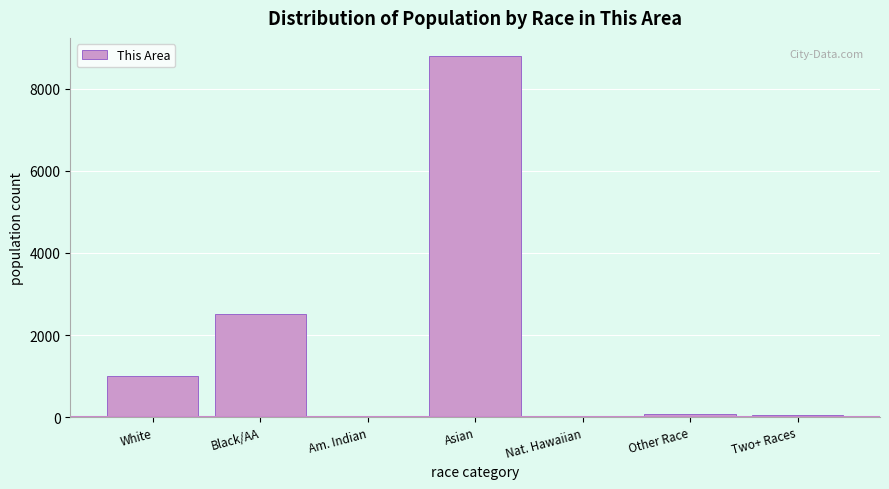

What is the change in value from Black/AA to Asian?

+6303